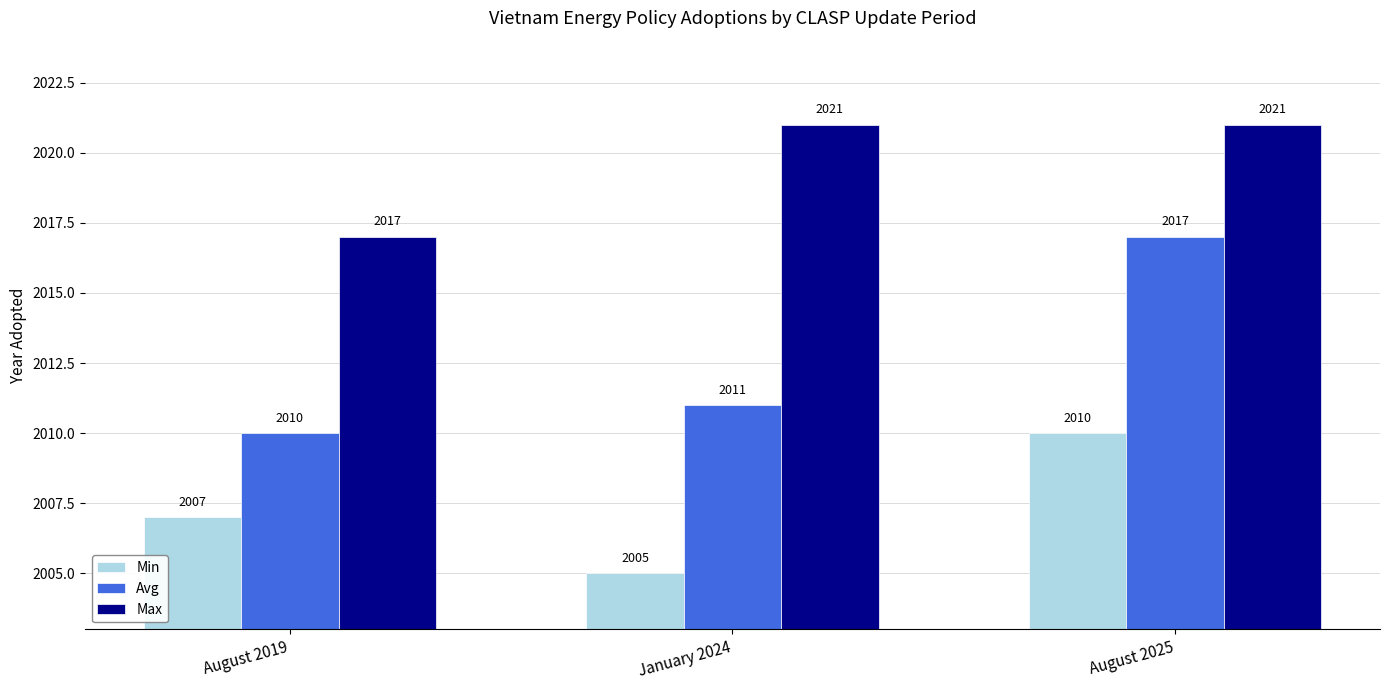

What is the smallest value displayed?

2005